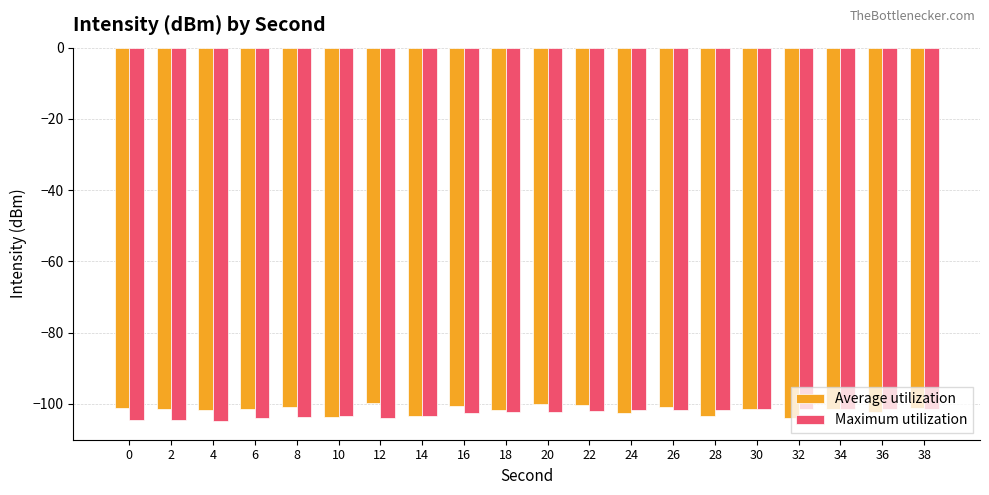

What is the average value of the Average utilization series?

-101.7